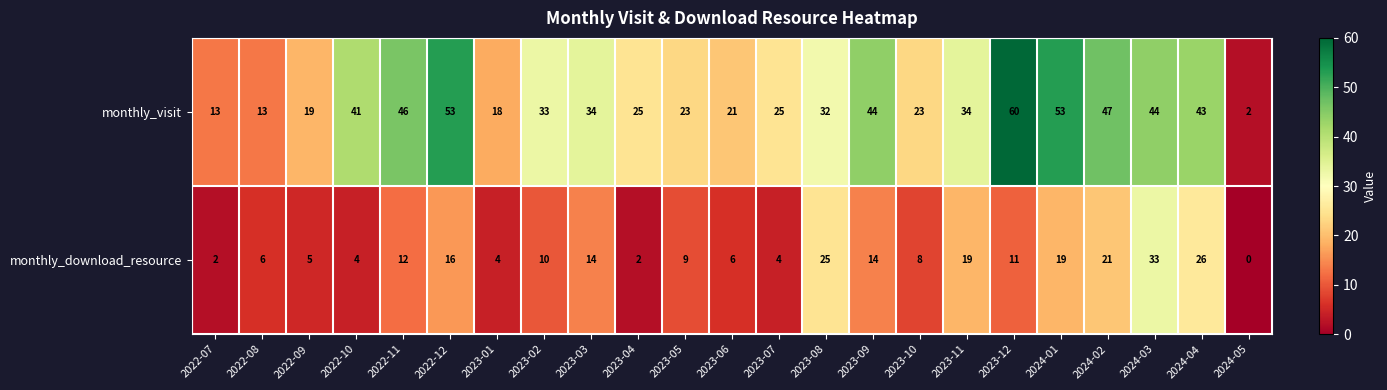

Which series has the largest range (max minus min)?

monthly_visit